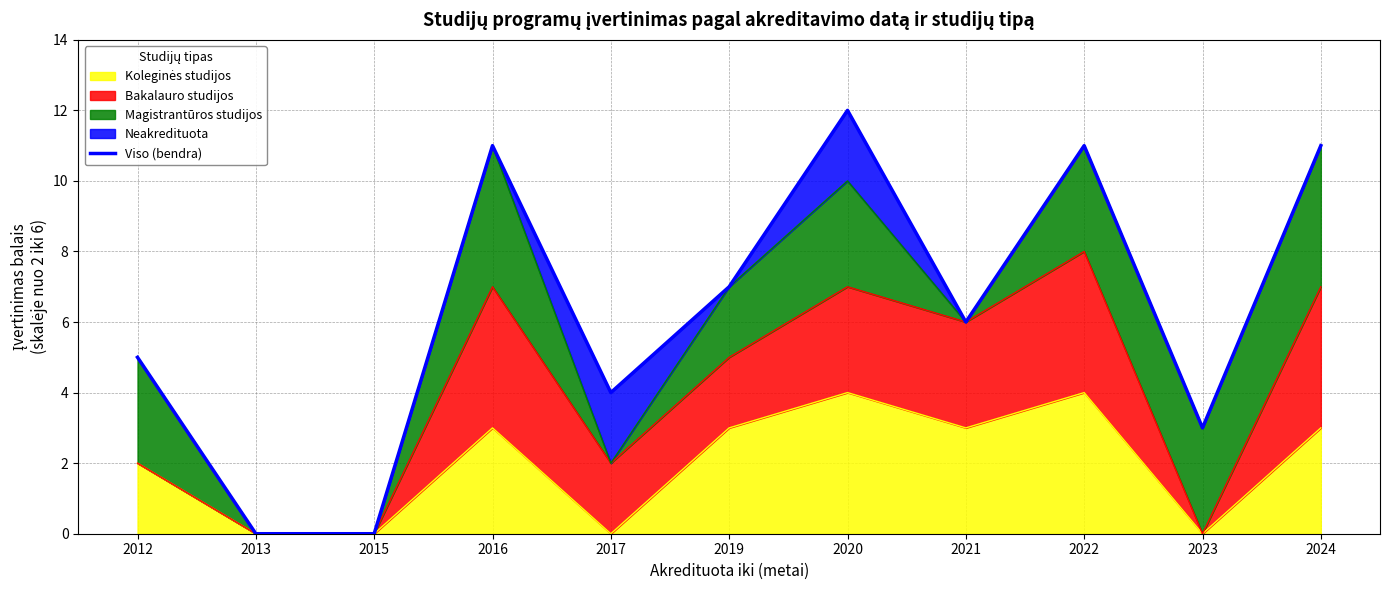

Reading left to right, what are all the values shown in this chart?

2012=5	2013=0	2015=0	2016=11	2017=4	2019=7	2020=12	2021=6	2022=11	2023=3	2024=11